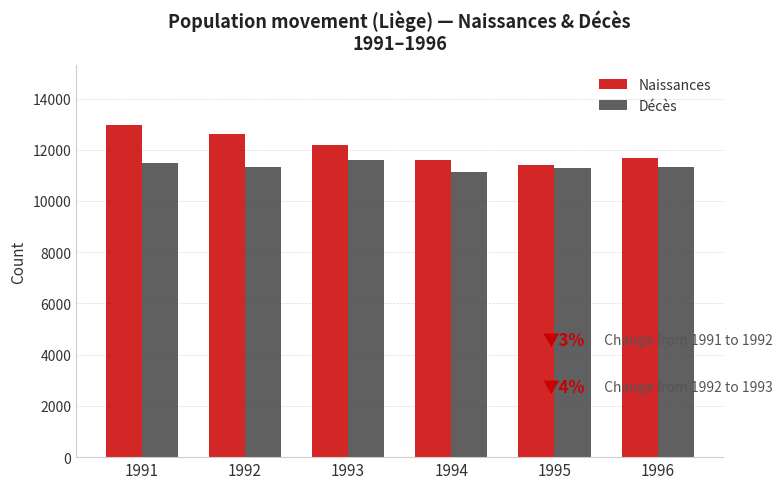

Which series has the largest range (max minus min)?

Naissances